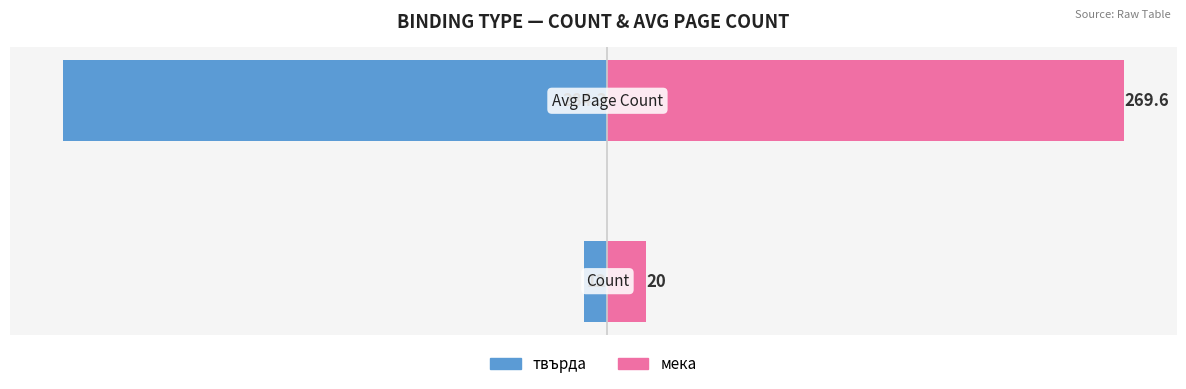

The value of мека at 1 is 269.6. True or false?

True